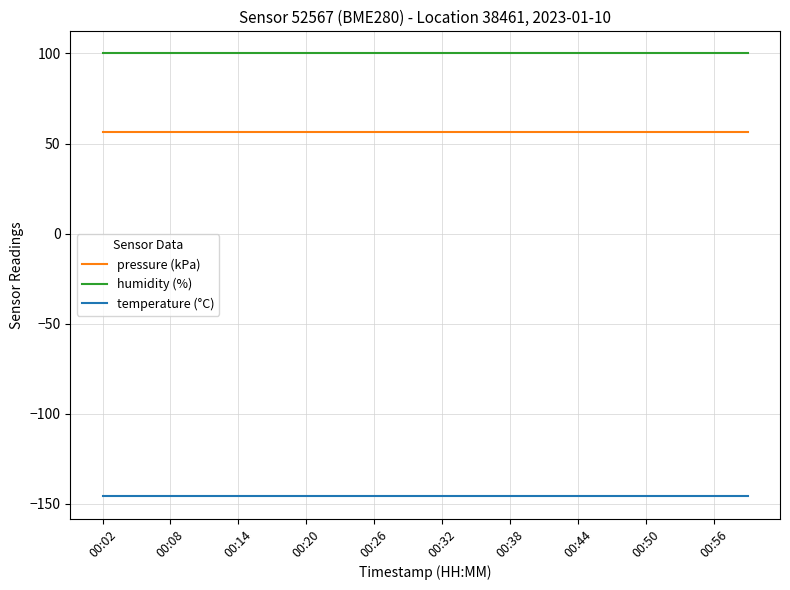

Does the chart have visible grid lines?

Yes